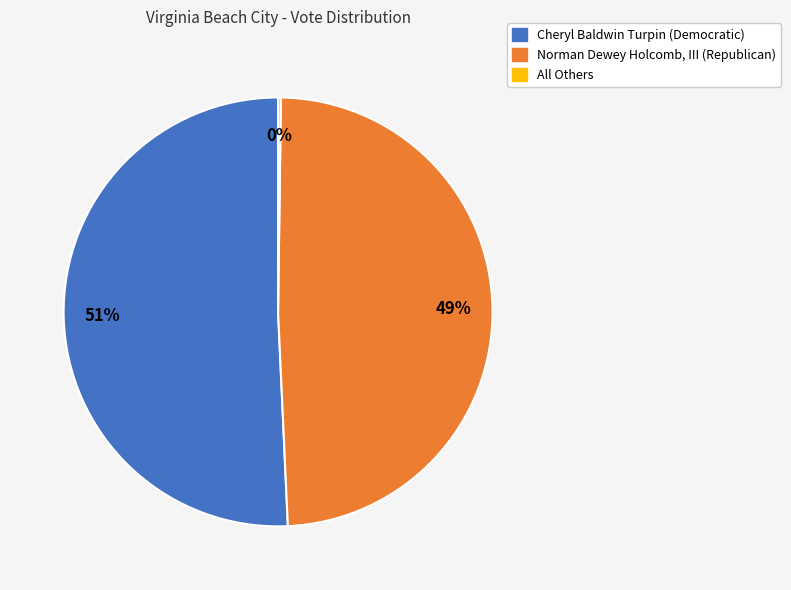

Is it true that Cheryl Baldwin Turpin (Democratic) is 51% of the pie?

True